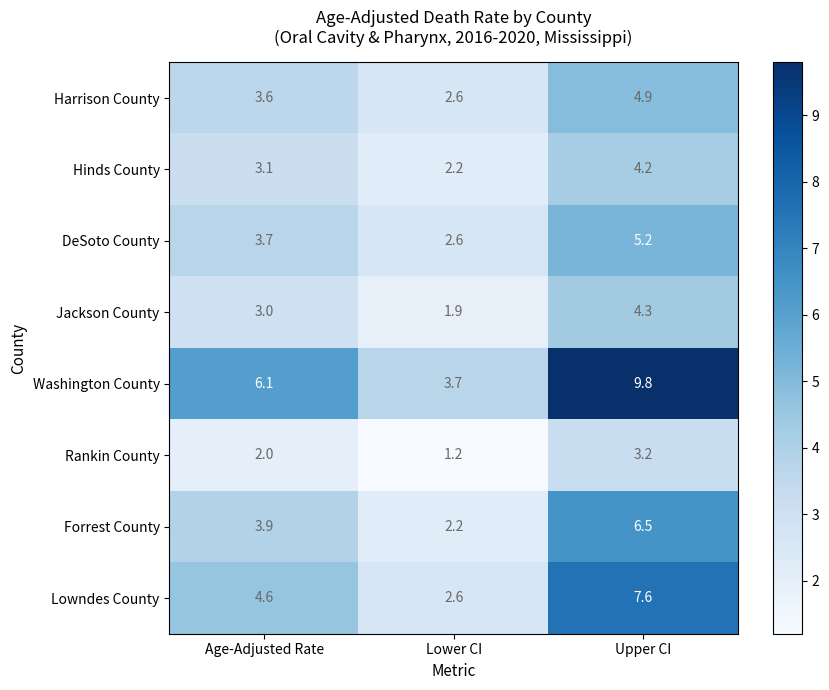

The value of DeSoto County at Upper CI is 5.2. True or false?

True